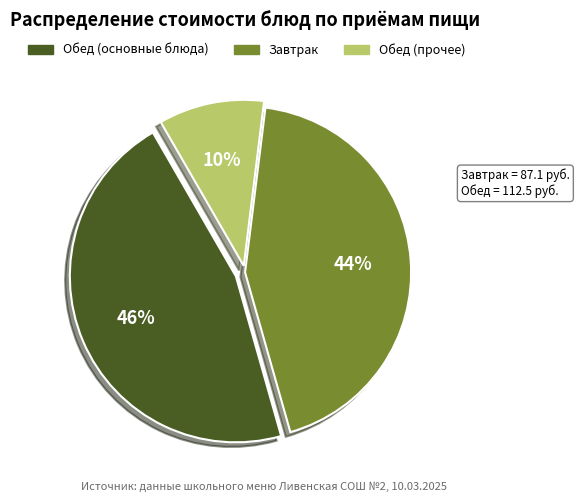

To the nearest percent, what is the average slice percentage?

33%